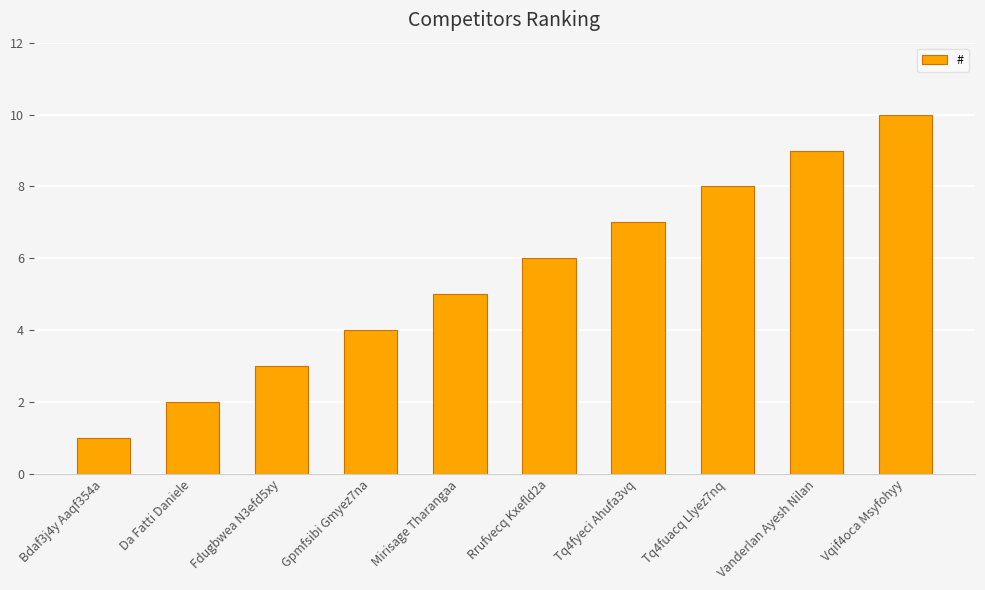

How many bars are there in total?

10